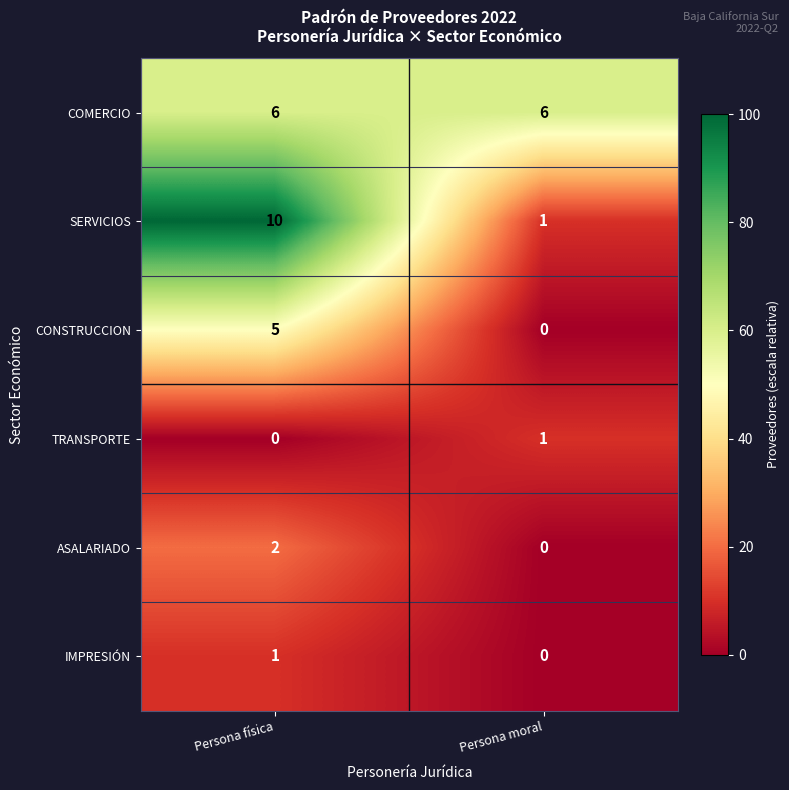

Is it true that ASALARIADO equals 3 at Persona física?

False